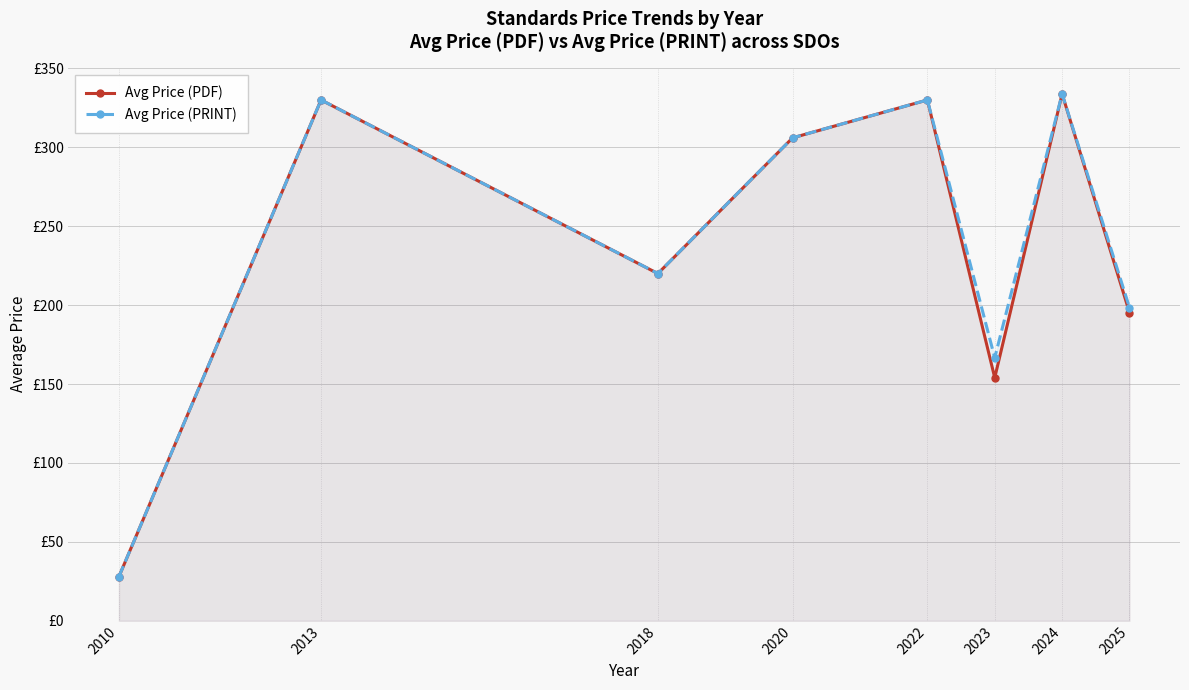

What is the difference between the maximum and minimum values in the Avg Price (PRINT) series?

305.8